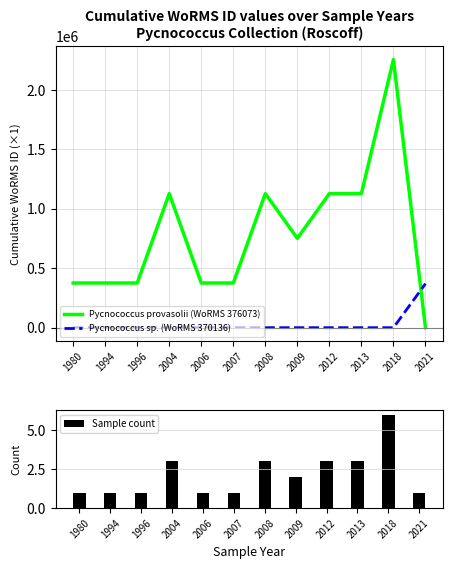

True or false: Sample count has a value of 3 at 2008.

True